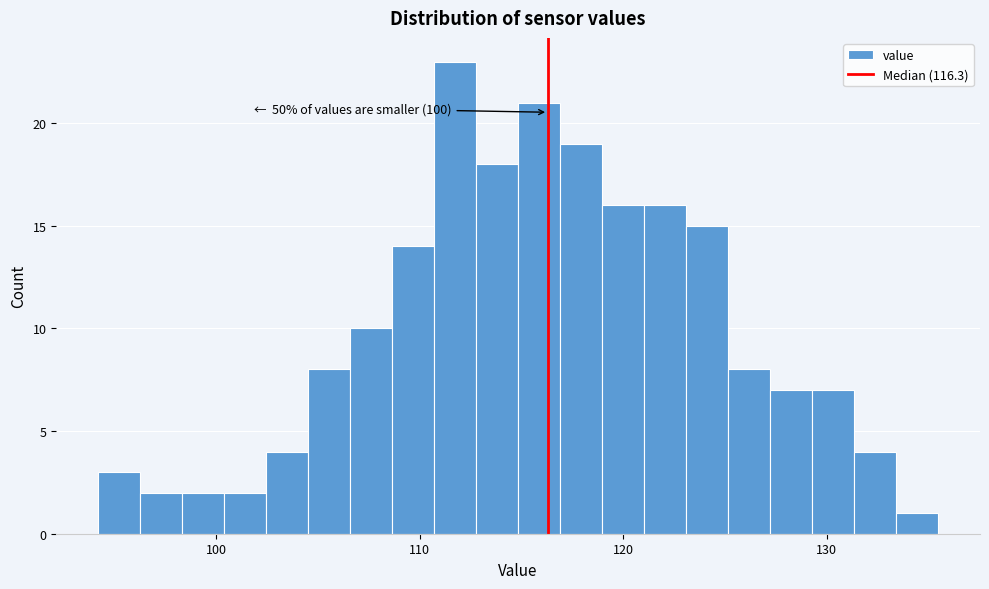

Around what value on the x-axis is the tallest bar? Give the approximate position of its centre, as read against the axis.

112